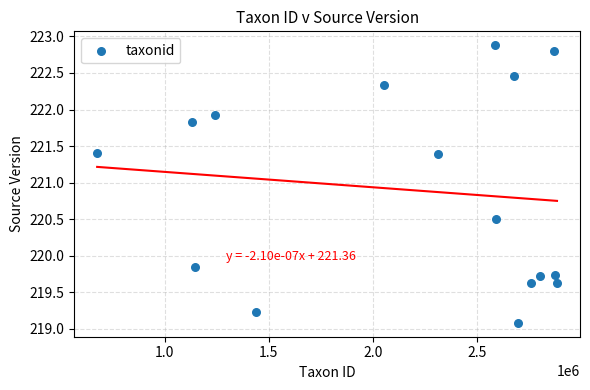

What is the range of Y values (max minus min)?

3.8